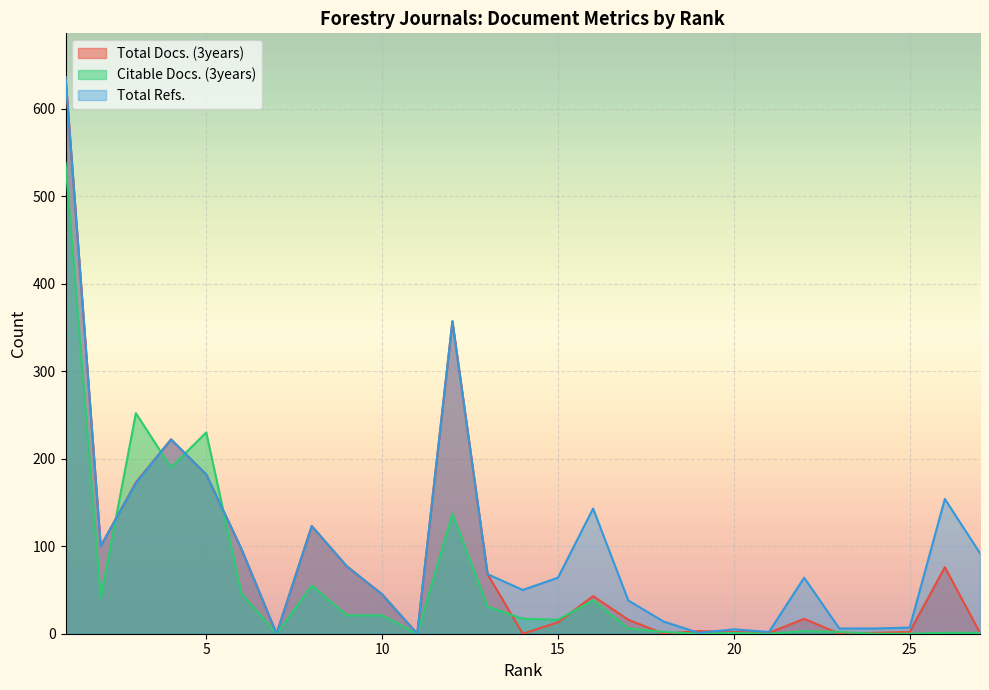

Reading right to left, list all the values displayed in this chart.

Total Docs. (3years): 1=636	2=100	3=173	4=222	5=182	6=97	7=0	8=123	9=77	10=45	11=0	12=357	13=68	14=0	15=13	16=43	17=16	18=0	19=3	20=2	21=1	22=17	23=0	24=1	25=2	26=76	27=1
Citable Docs. (3years): 1=538	2=41	3=252	4=190	5=230	6=46	7=0	8=55	9=21	10=21	11=0	12=137	13=31	14=17	15=16	16=38	17=6	18=2	19=0	20=1	21=0	22=3	23=2	24=0	25=0	26=1	27=1
Total Refs.: 1=636	2=100	3=172	4=222	5=182	6=97	7=0	8=123	9=77	10=45	11=0	12=357	13=68	14=50	15=64	16=143	17=38	18=14	19=1	20=5	21=2	22=64	23=6	24=6	25=7	26=154	27=92